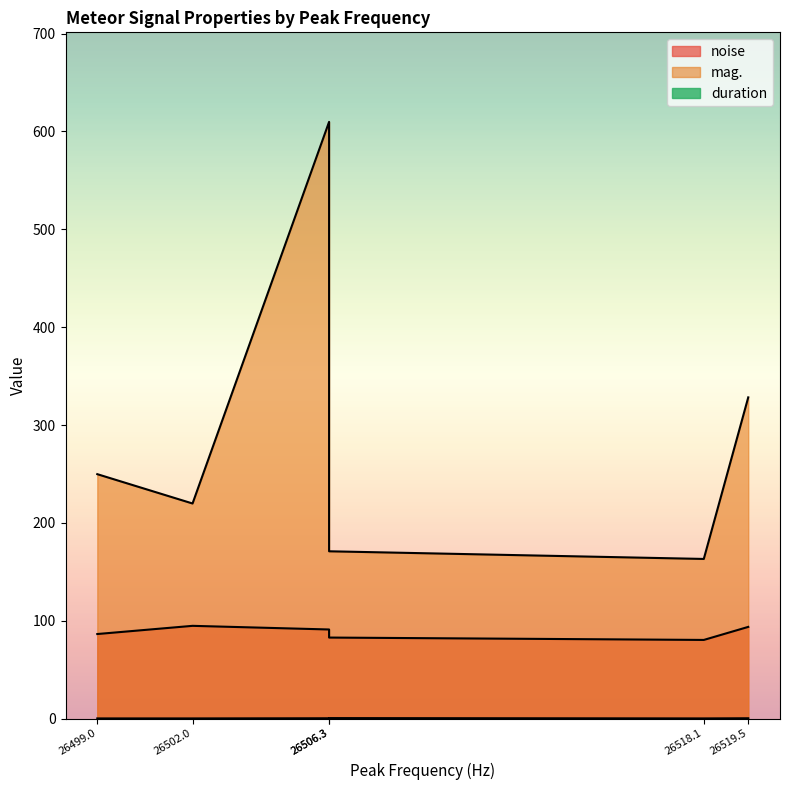

Rank the categories by duration value from lowest to highest.

26499.0, 26502.0, 26518.1, 26506.3, 26519.5, 26506.3